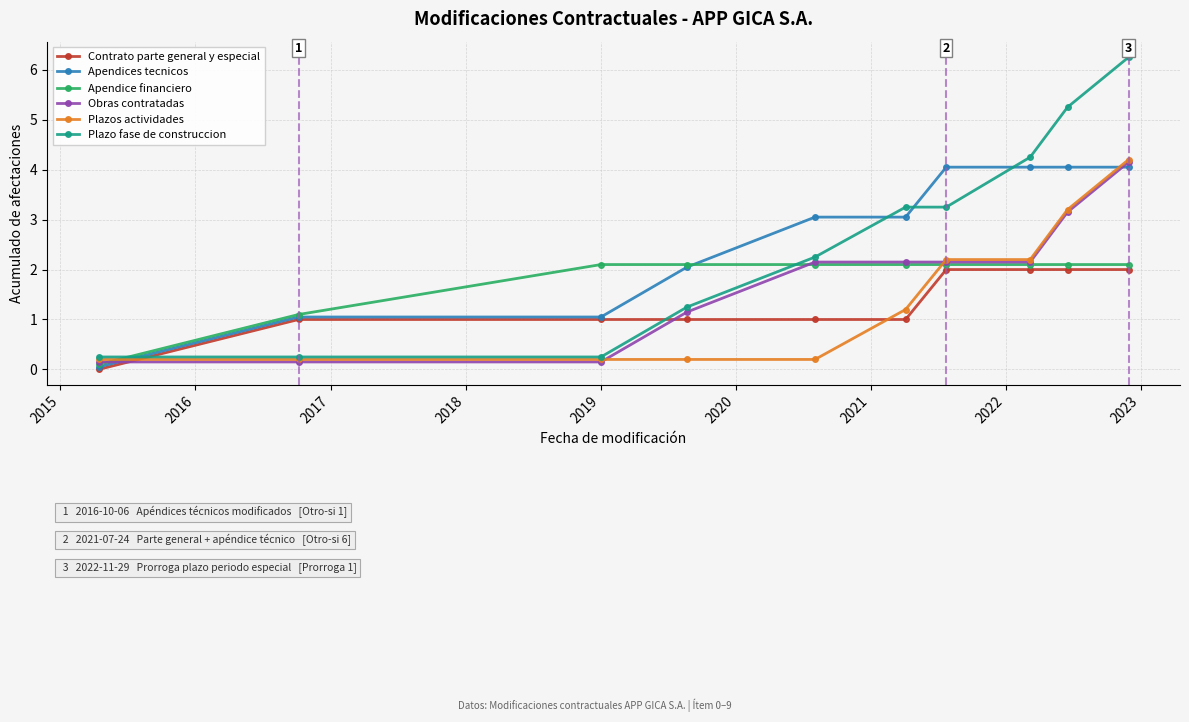

Which series ends up on top after the final intersection of Plazos actividades and Contrato parte general y especial?

Plazos actividades